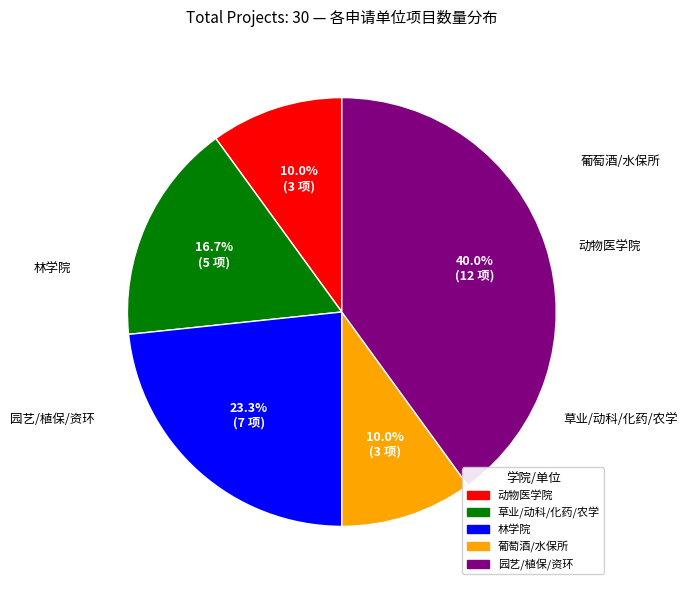

Is there any slice that represents more than half of the pie?

No